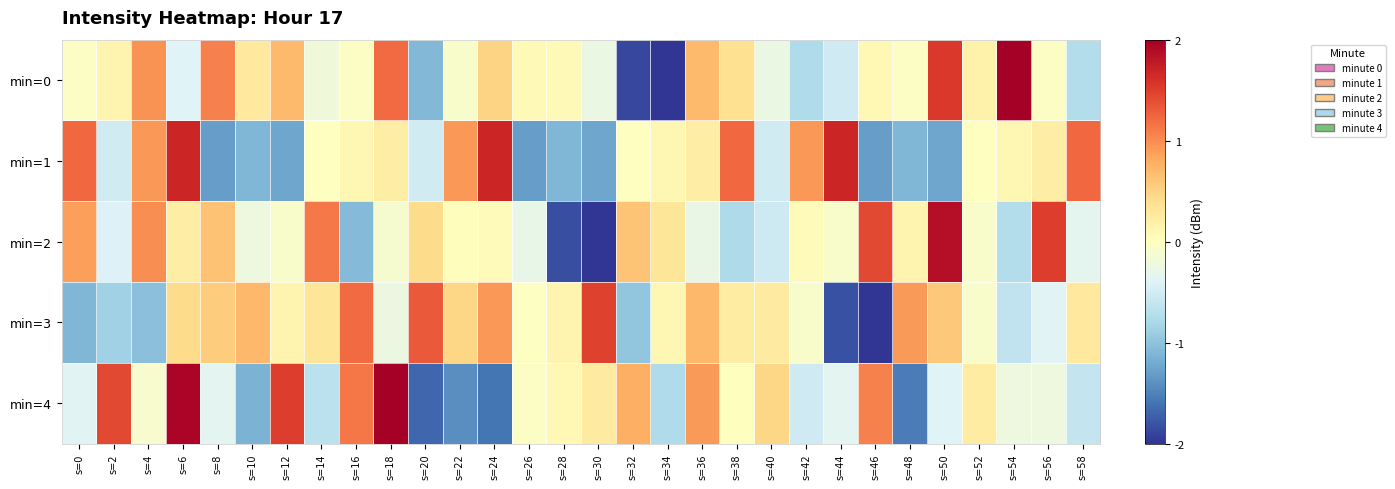

Between s=48 and s=8, which is larger?

s=8